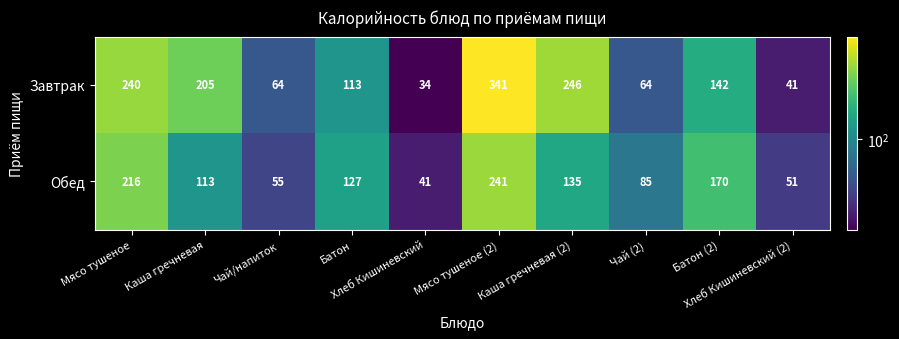

At how many categories does at least one series exceed 114?

6